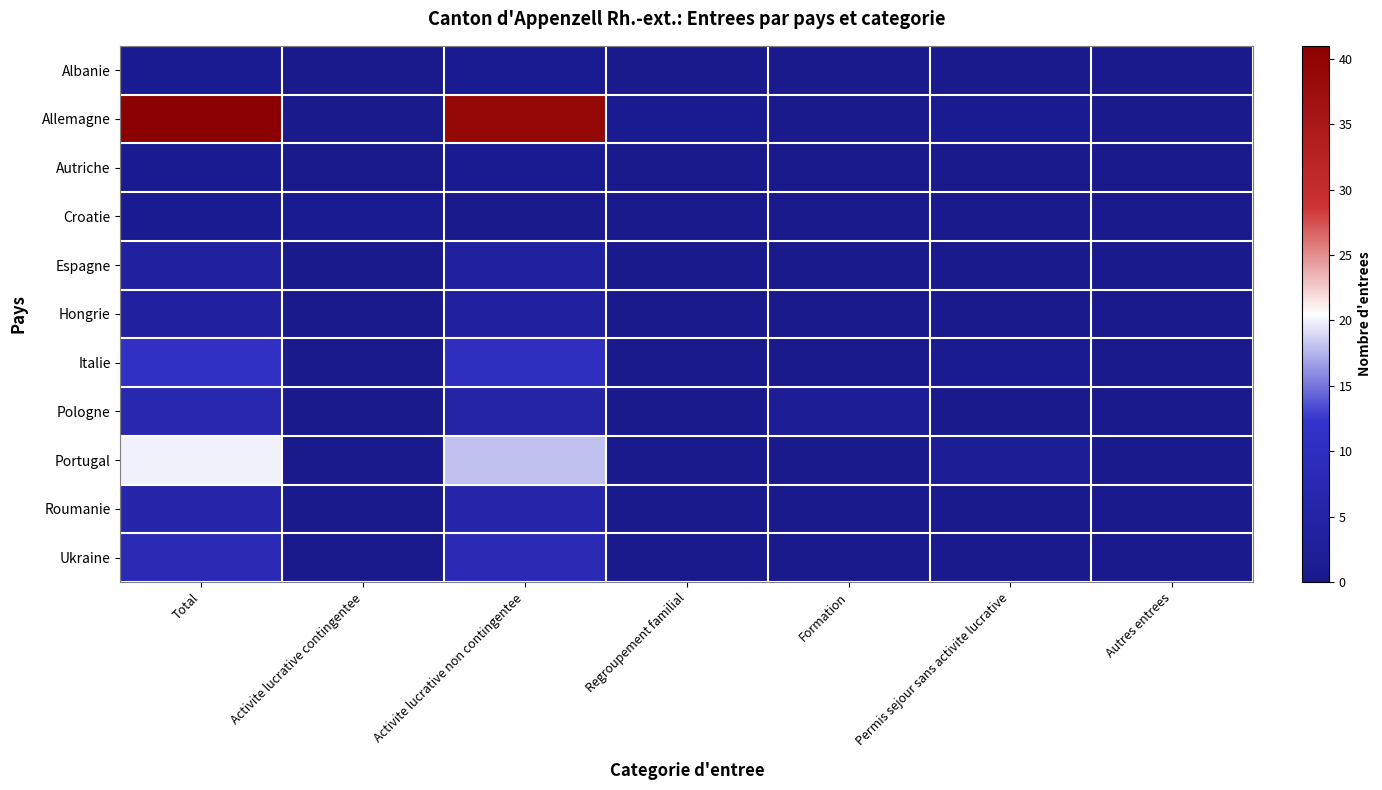

Reading right to left, extract all data points from this chart.

Albanie: Autres entrees=0	Permis sejour sans activite lucrative=0	Formation=0	Regroupement familial=0	Activite lucrative non contingentee=1	Activite lucrative contingentee=0	Total=1
Allemagne: Autres entrees=0	Permis sejour sans activite lucrative=1	Formation=0	Regroupement familial=1	Activite lucrative non contingentee=39	Activite lucrative contingentee=0	Total=41
Autriche: Autres entrees=0	Permis sejour sans activite lucrative=0	Formation=0	Regroupement familial=0	Activite lucrative non contingentee=1	Activite lucrative contingentee=0	Total=1
Croatie: Autres entrees=0	Permis sejour sans activite lucrative=0	Formation=0	Regroupement familial=0	Activite lucrative non contingentee=0	Activite lucrative contingentee=1	Total=1
Espagne: Autres entrees=0	Permis sejour sans activite lucrative=0	Formation=0	Regroupement familial=0	Activite lucrative non contingentee=4	Activite lucrative contingentee=0	Total=4
Hongrie: Autres entrees=0	Permis sejour sans activite lucrative=0	Formation=0	Regroupement familial=0	Activite lucrative non contingentee=4	Activite lucrative contingentee=0	Total=4
Italie: Autres entrees=0	Permis sejour sans activite lucrative=1	Formation=0	Regroupement familial=0	Activite lucrative non contingentee=10	Activite lucrative contingentee=0	Total=11
Pologne: Autres entrees=0	Permis sejour sans activite lucrative=0	Formation=2	Regroupement familial=0	Activite lucrative non contingentee=5	Activite lucrative contingentee=0	Total=7
Portugal: Autres entrees=0	Permis sejour sans activite lucrative=2	Formation=0	Regroupement familial=0	Activite lucrative non contingentee=18	Activite lucrative contingentee=0	Total=20
Roumanie: Autres entrees=0	Permis sejour sans activite lucrative=0	Formation=0	Regroupement familial=0	Activite lucrative non contingentee=6	Activite lucrative contingentee=0	Total=6
Ukraine: Autres entrees=0	Permis sejour sans activite lucrative=0	Formation=0	Regroupement familial=0	Activite lucrative non contingentee=8	Activite lucrative contingentee=0	Total=8